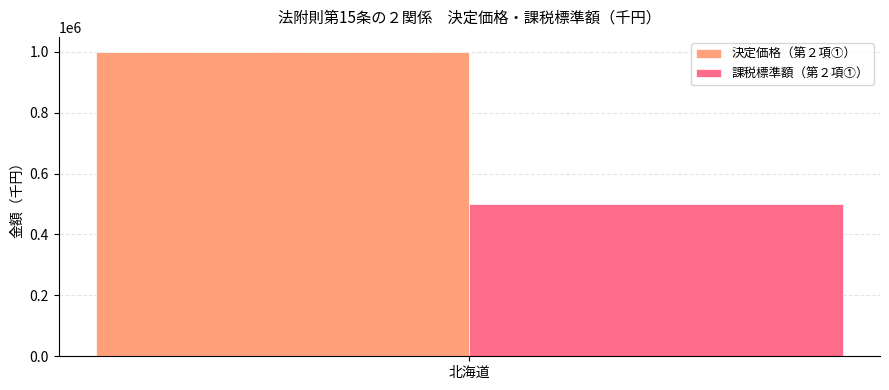

Which series has the largest range (max minus min)?

決定価格（第２項①）